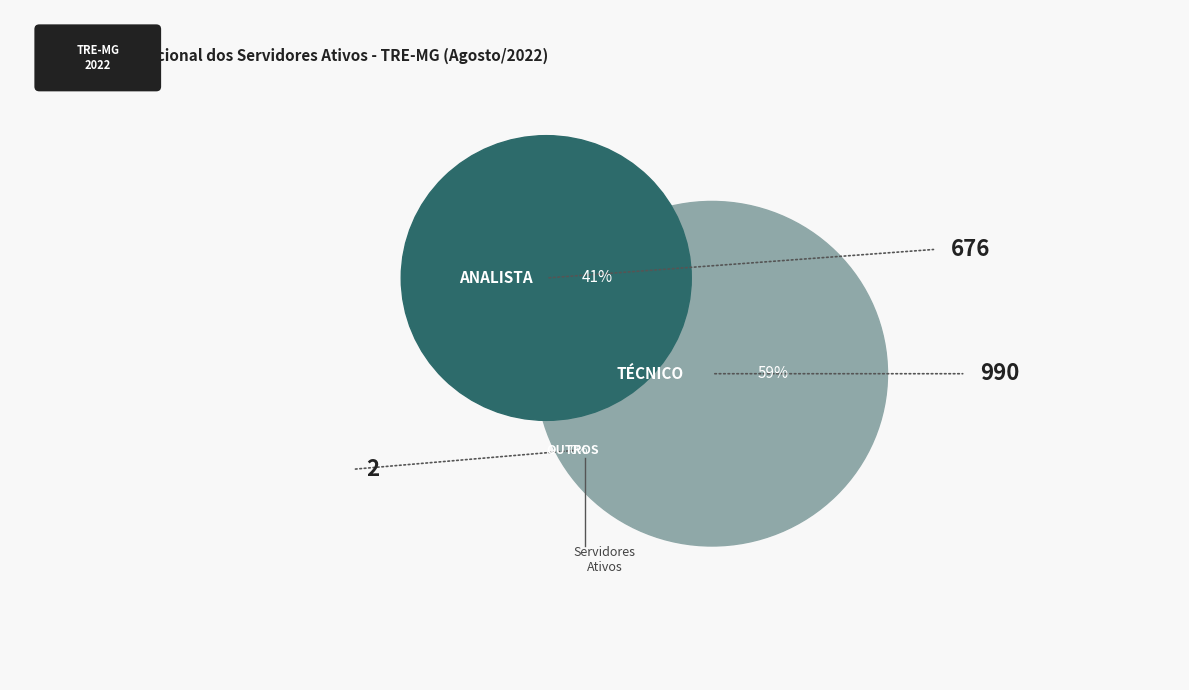

What is the change in value from TOTAL ANALISTA to TOTAL TÉCNICO?

+314